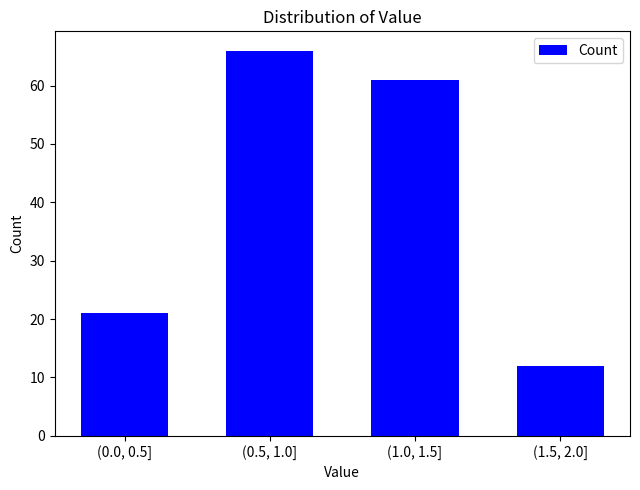

Reading left to right, transcribe all the data shown in this chart.

21	66	61	12